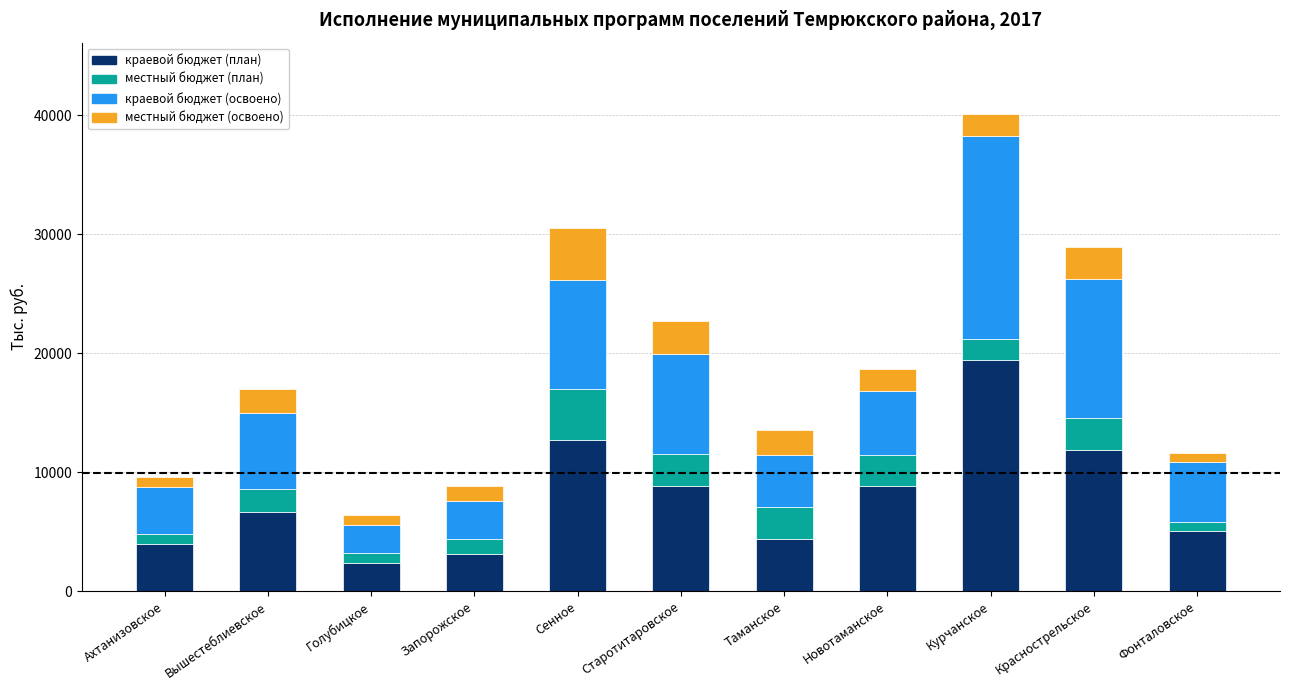

At which label does краевой бюджет (план) reach its peak?

Курчанское